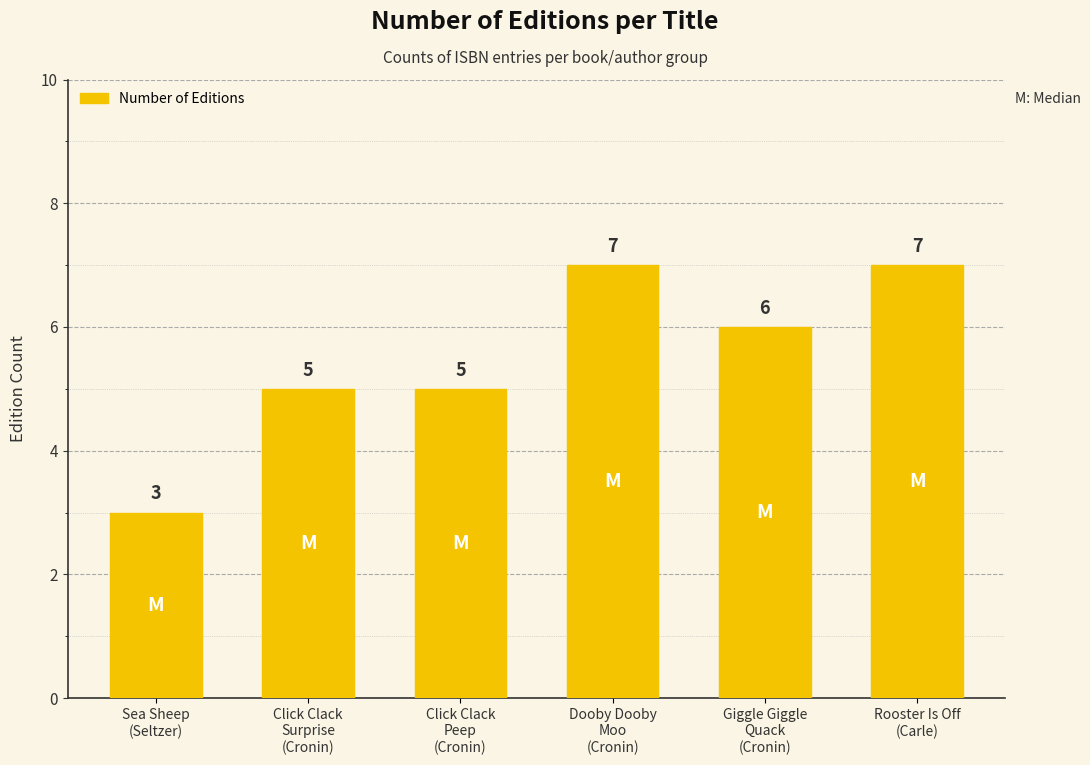

What value does the data have at Dooby Dooby
Moo
(Cronin)?

7